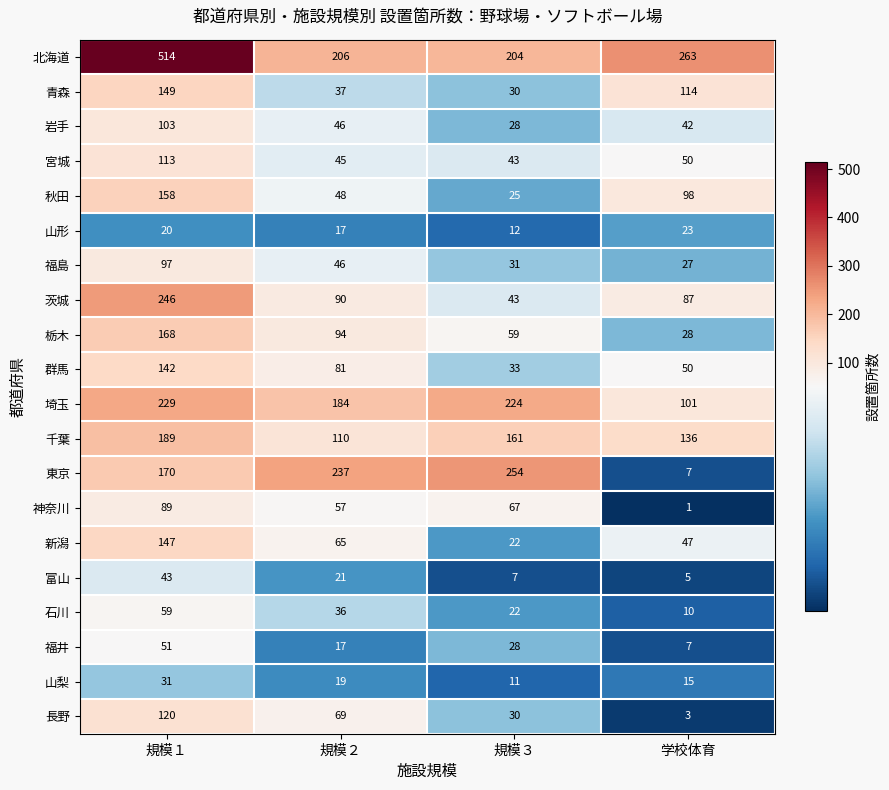

What is the difference between the 福井 values at 学校体育 and 規模３?

21